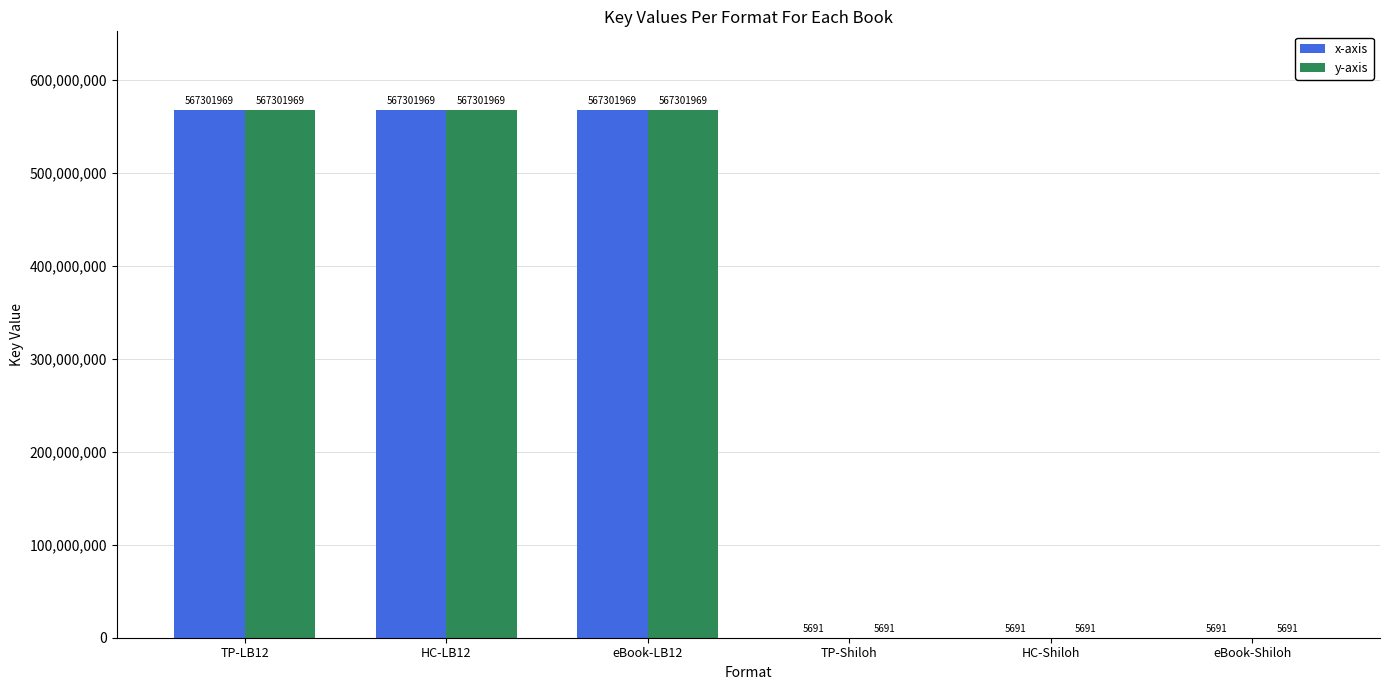

What is the sum of the x-axis values at TP-Shiloh and eBook-Shiloh?

11382